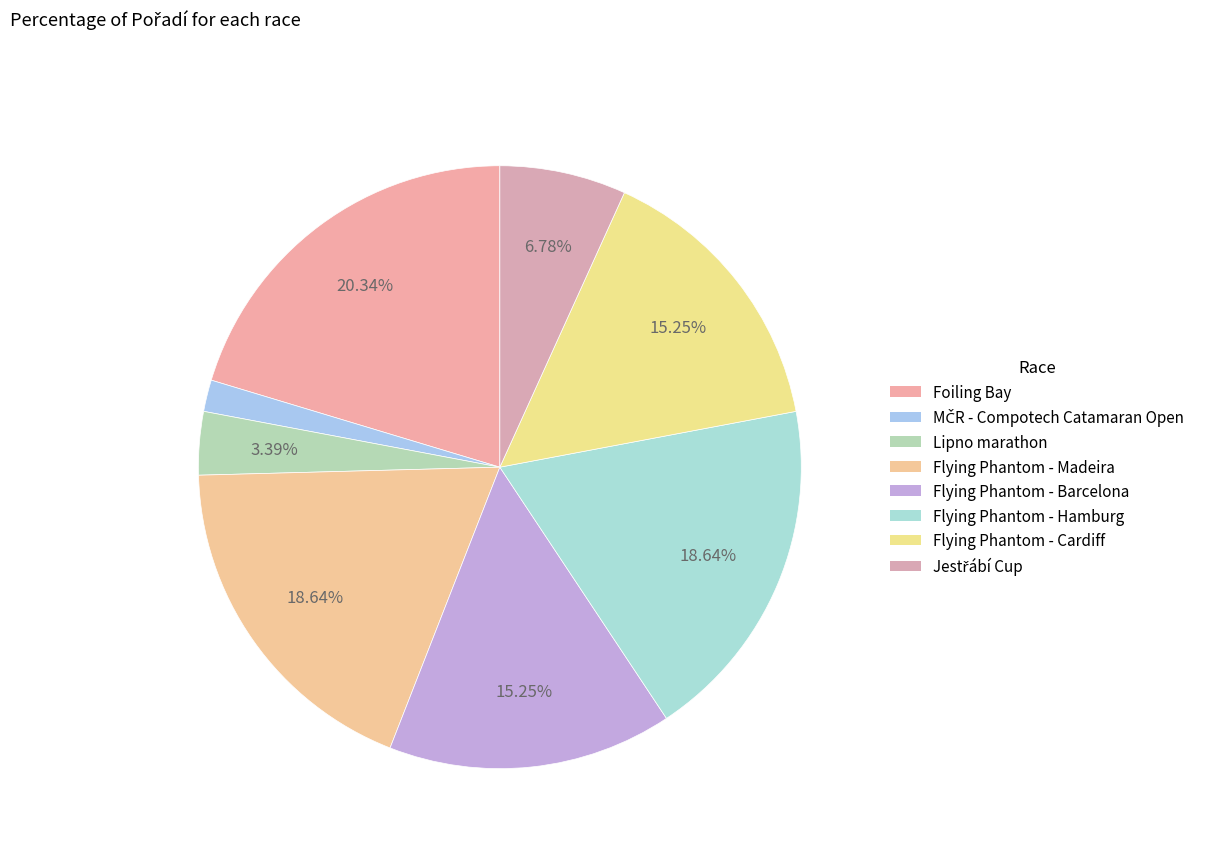

Rank the categories by value from lowest to highest.

MČR - Compotech Catamaran Open, Lipno marathon, Jestřábí Cup, Flying Phantom - Barcelona, Flying Phantom - Cardiff, Flying Phantom - Madeira, Flying Phantom - Hamburg, Foiling Bay